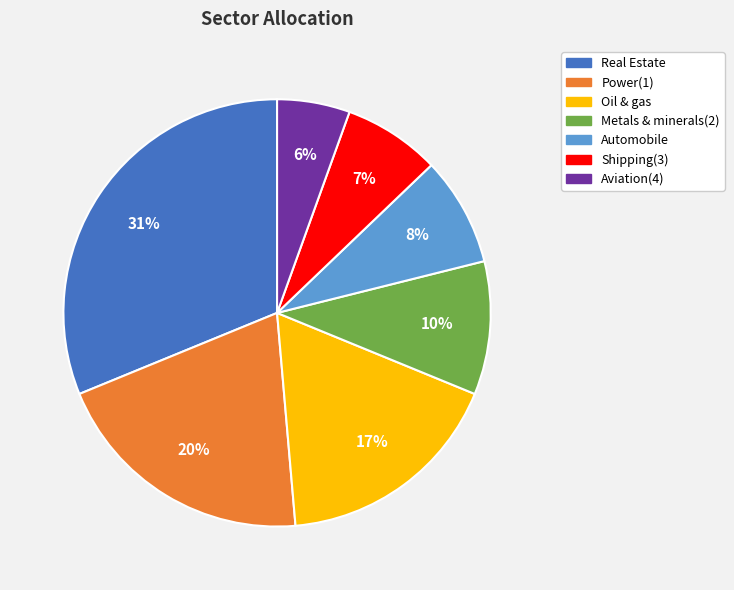

The Power(1) slice represents 9% of the pie. True or false?

False